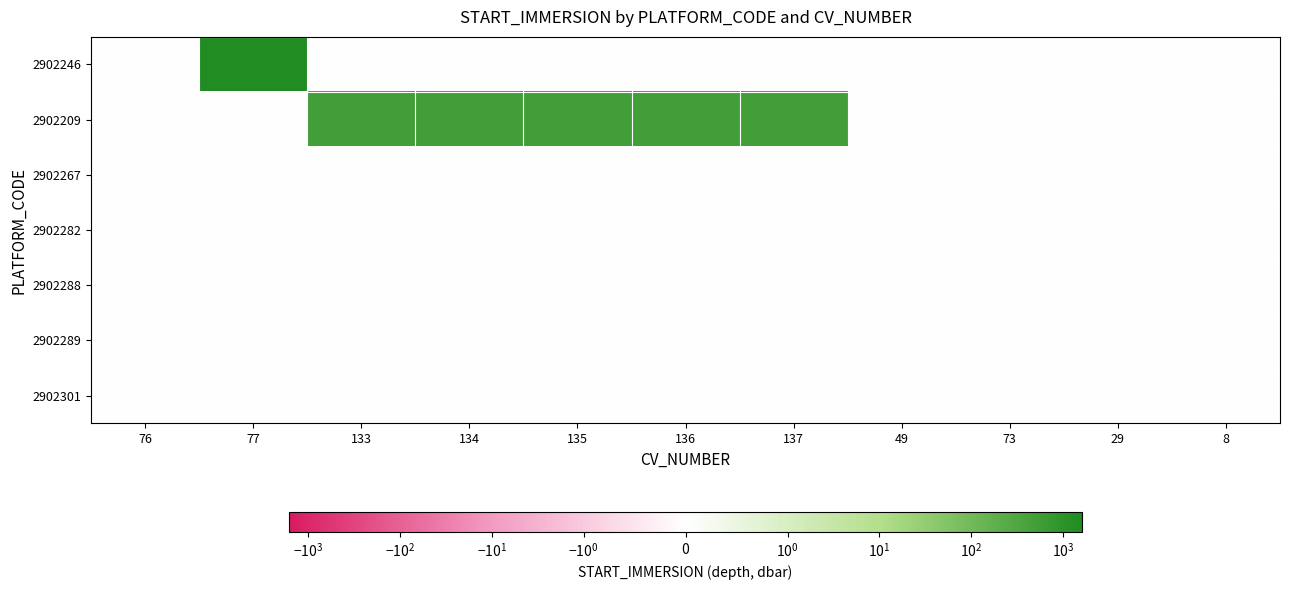

Which has a higher value, 136 or 135?

136